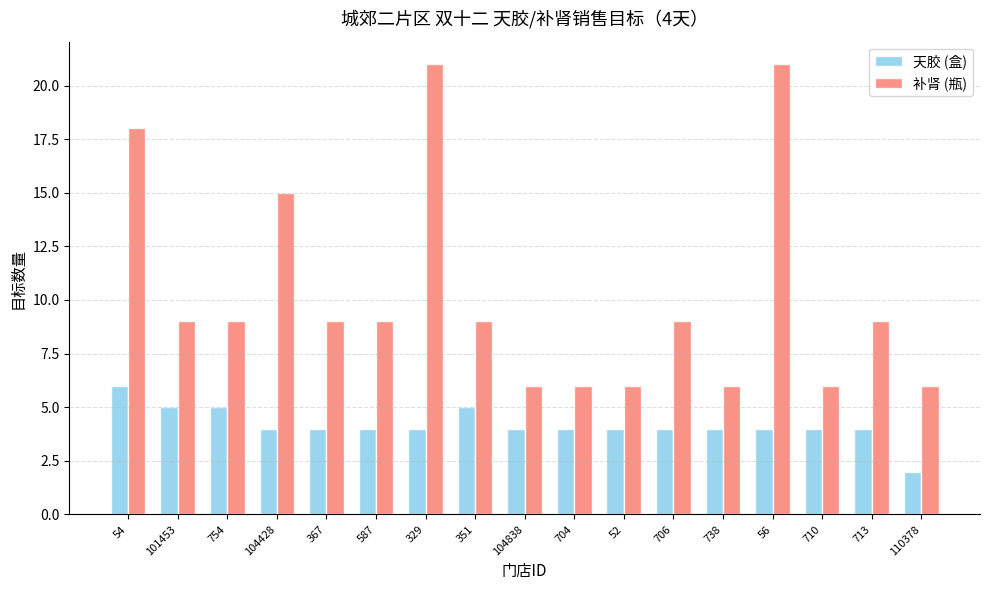

Reading left to right, transcribe all the data shown in this chart.

天胶 (盒): 6	5	5	4	4	4	4	5	4	4	4	4	4	4	4	4	2
补肾 (瓶): 18	9	9	15	9	9	21	9	6	6	6	9	6	21	6	9	6